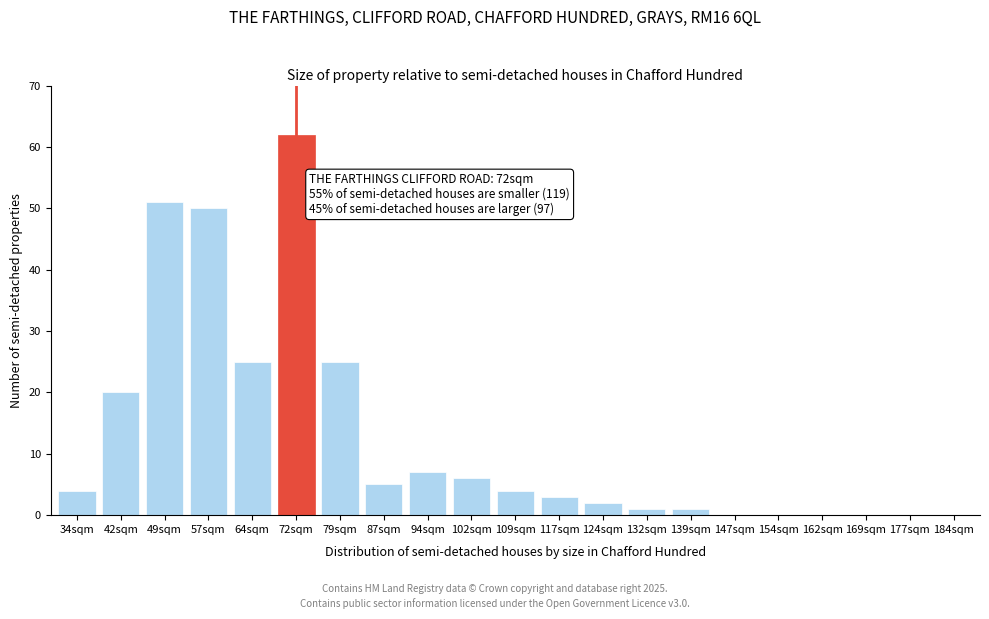

Reading left to right, transcribe all the data shown in this chart.

34sqm=4	42sqm=20	49sqm=51	57sqm=50	64sqm=25	72sqm=62	79sqm=25	87sqm=5	94sqm=7	102sqm=6	109sqm=4	117sqm=3	124sqm=2	132sqm=1	139sqm=1	147sqm=0	154sqm=0	162sqm=0	169sqm=0	177sqm=0	184sqm=0